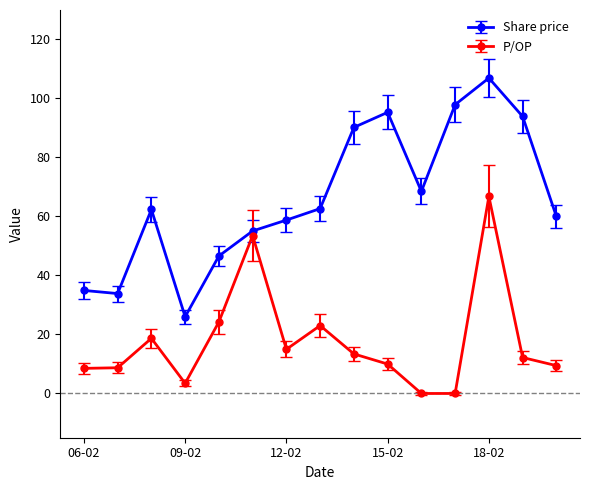

What is the value of the P/OP point at the 8th from the left?

23.0